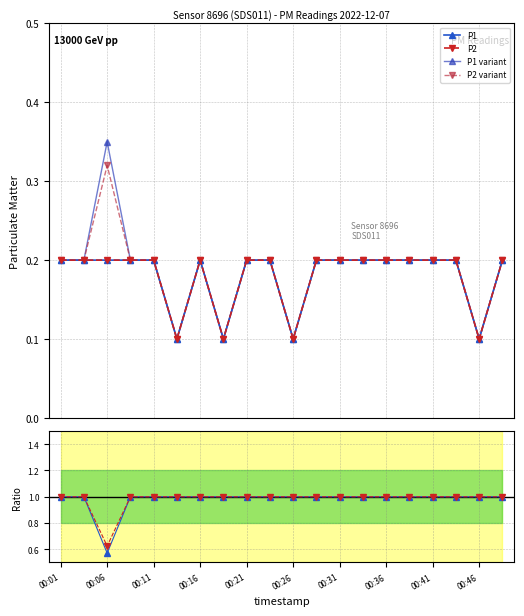

True or false: P1 and Ratio P2 intersect in this chart.

False